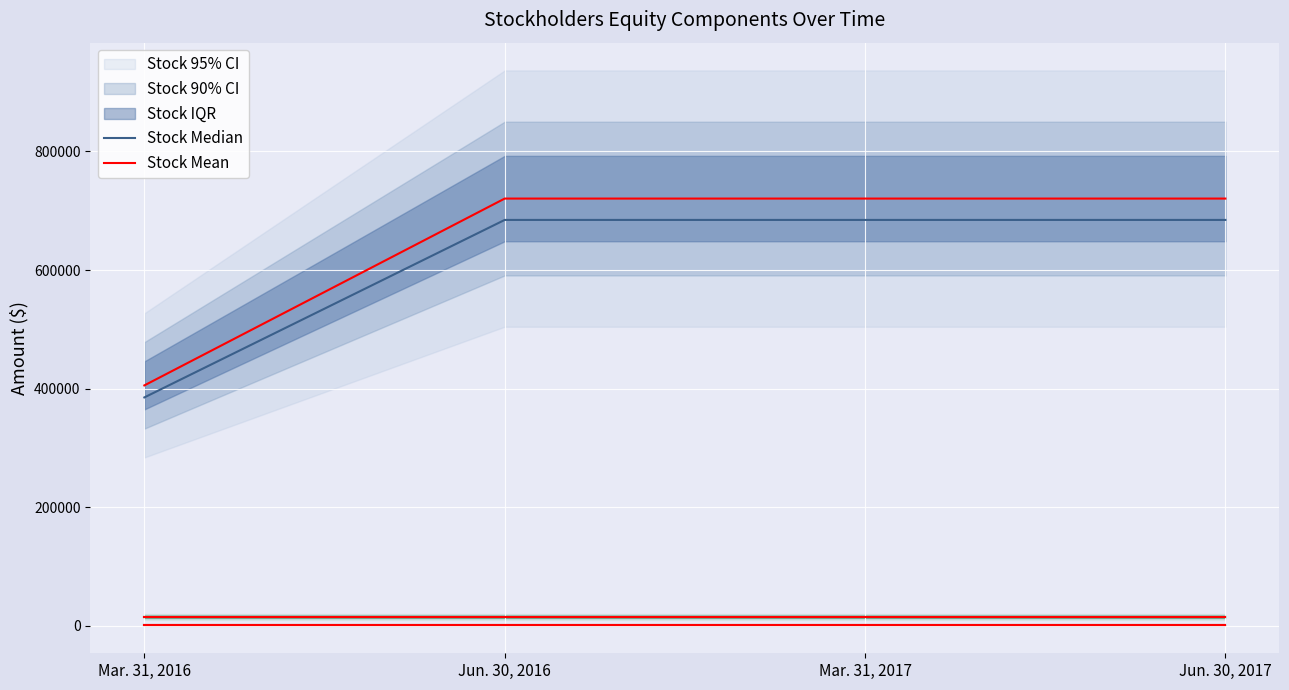

What is the value of the Preferred Stock Series C Mean point at the 1st from the left?

500.0